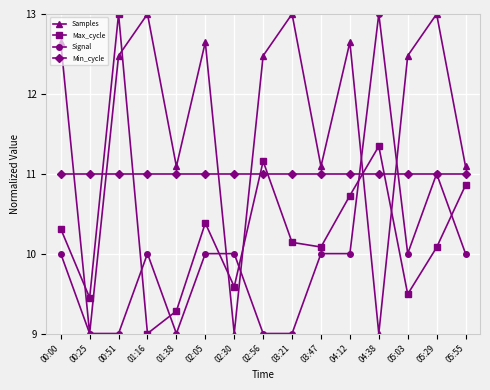

Rank the series by their average value, from highest to lowest.

Samples, Min_cycle, Max_cycle, Signal